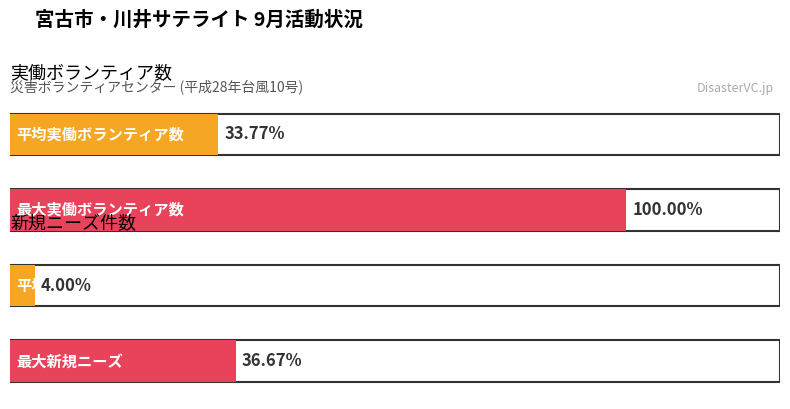

Does the chart contain any negative values?

No